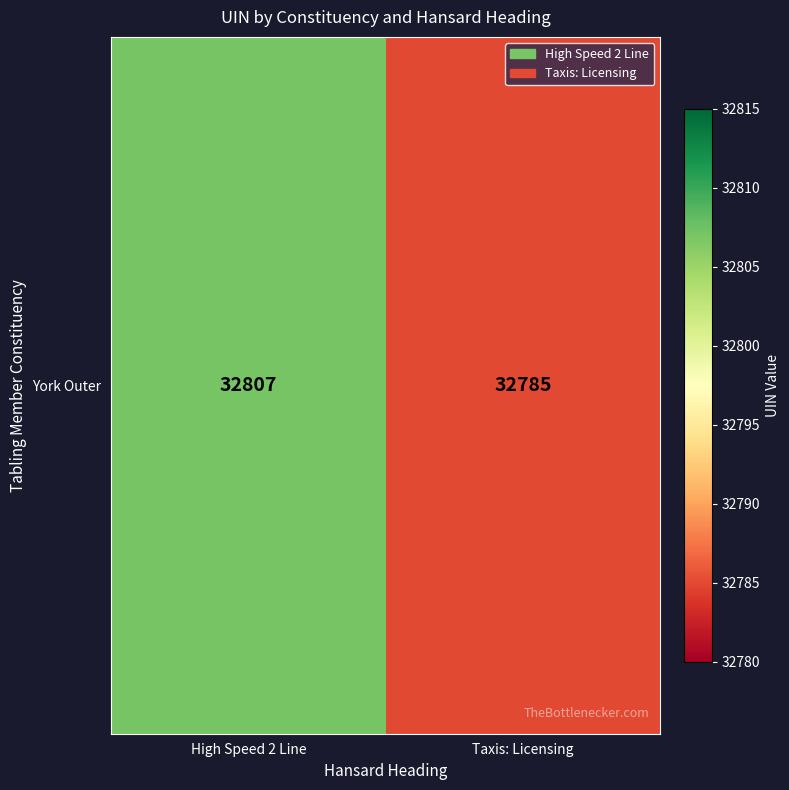

Approximately how many times larger is the value at Taxis: Licensing compared to High Speed 2 Line?

1.0